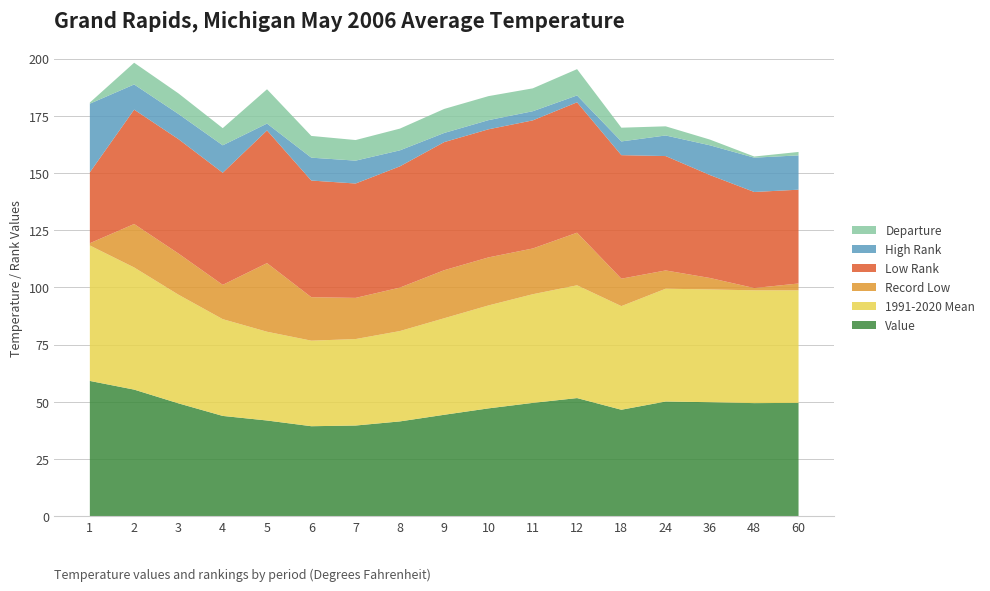

What is the total value across all series at 7?

164.4